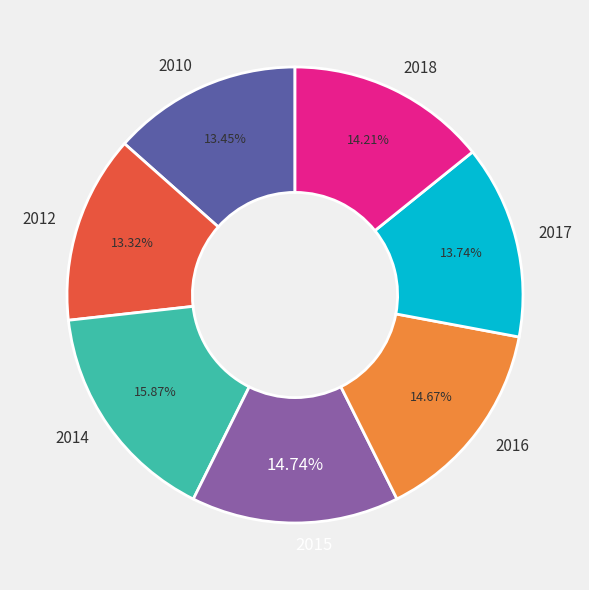

What is the ratio of the value at 2015 to the value at 2017?

1.1